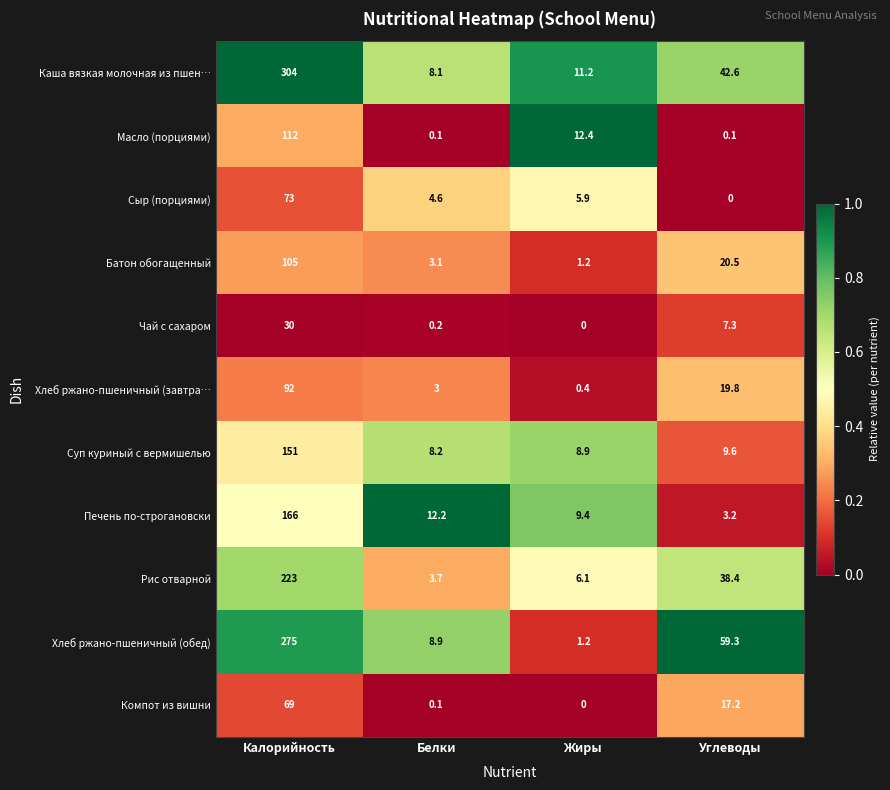

True or false: Хлеб ржано-пшеничный (обед) has a value of 59.3 at Углеводы.

True